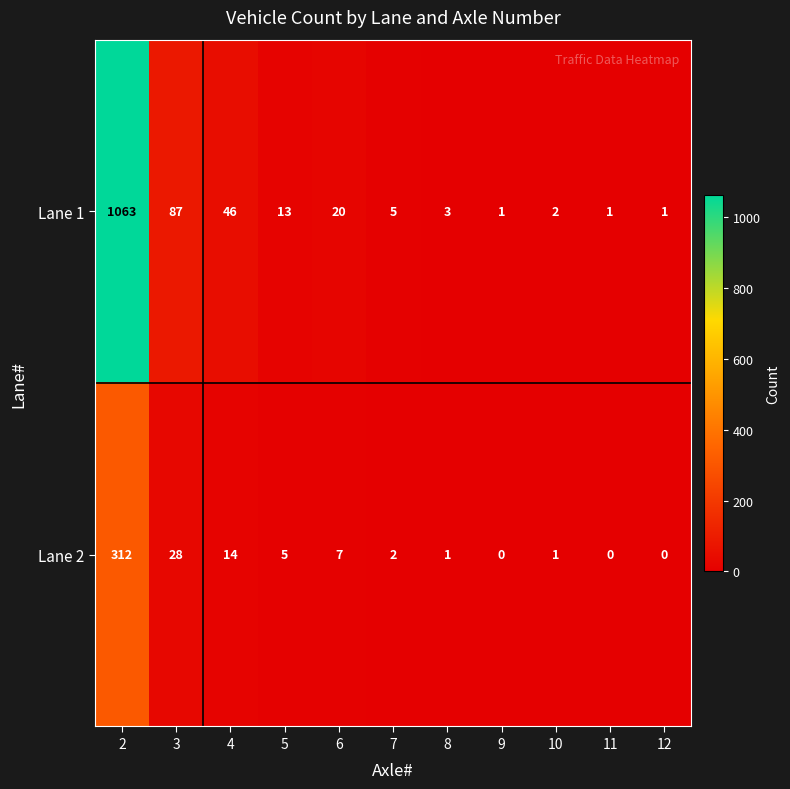

Which series changed the most between 2 and 12?

Lane 1